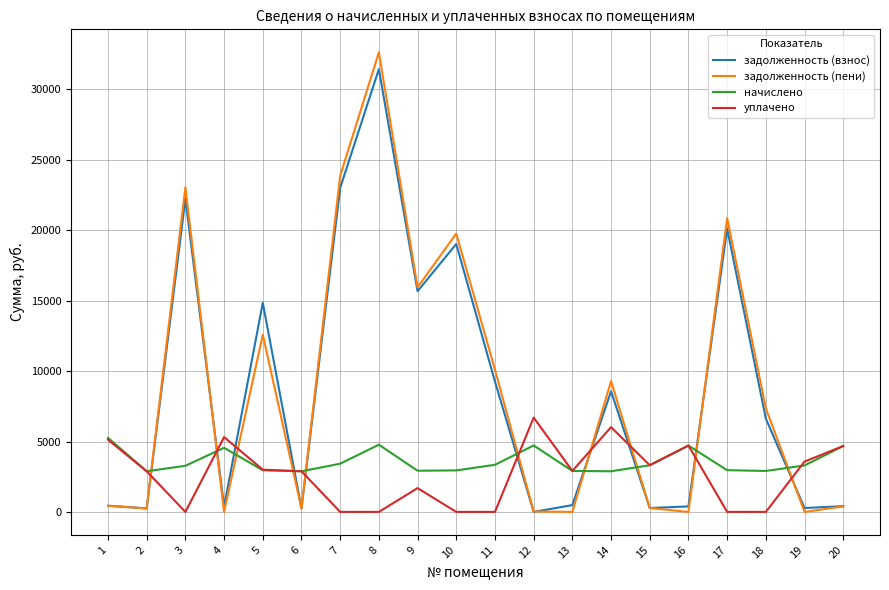

What is the total value across all series at 20?

10161.3